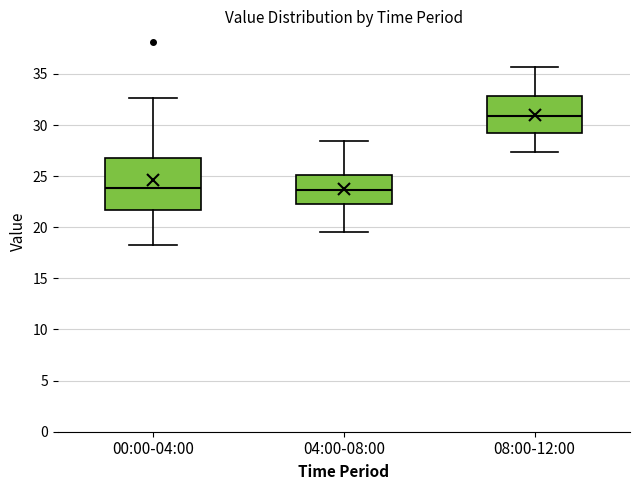

Reading left to right, transcribe this box plot: for each box, give where its median line is, the range the box spans, and where its two whiskers end, as read against the y-axis. The values are not printed on the chart, so give them approximately, as read against the axis.

00:00-04:00: median 24.0, box 21.5 to 27.0, whiskers 18.0 to 32.5
04:00-08:00: median 23.5, box 22.5 to 25.0, whiskers 19.5 to 28.5
08:00-12:00: median 31.0, box 29.0 to 33.0, whiskers 27.5 to 35.5